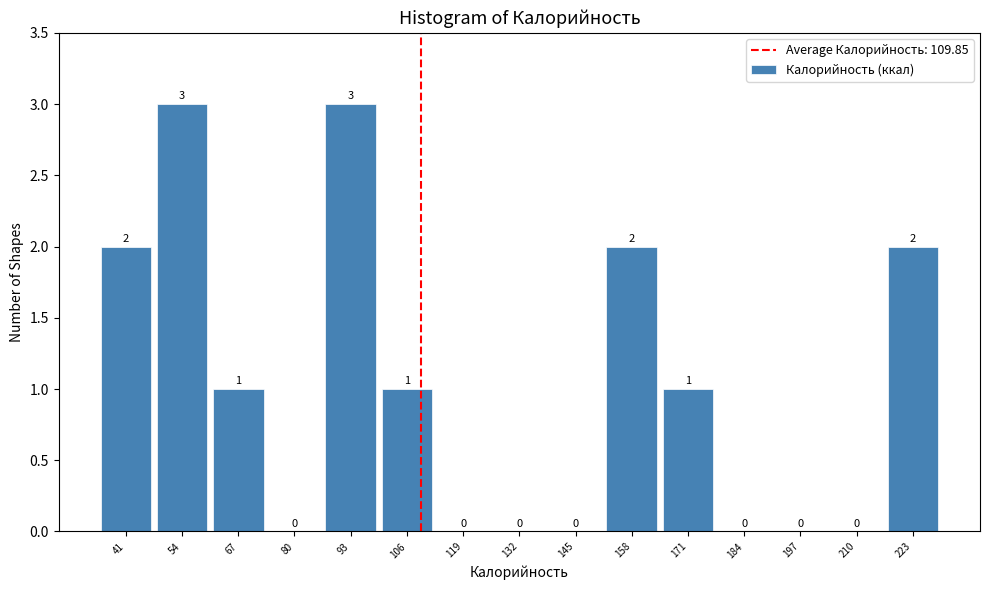

How tall is the bar that spans 36 to 48 on the x-axis? The bar edges are not printed on the chart, so give them approximately, as read against the axis.

2